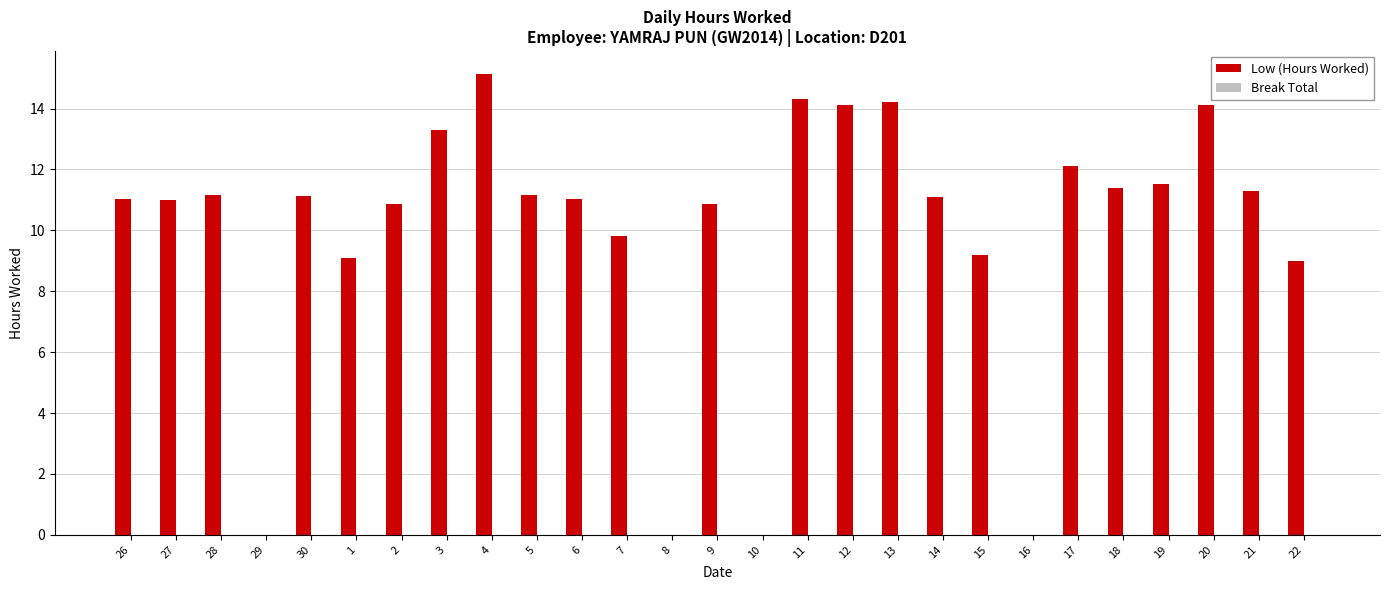

At which category does the chart reach its peak across all series?

4